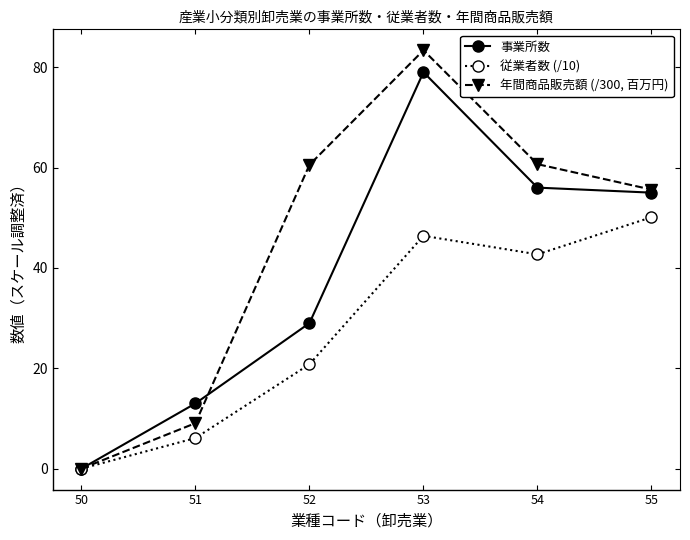

Rank the series by their maximum value, from highest to lowest.

年間商品販売額 (/300, 百万円), 事業所数, 従業者数 (/10)